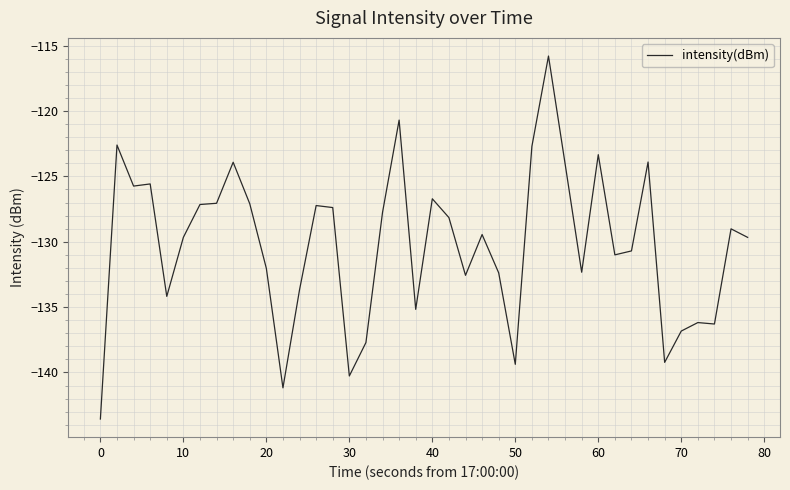

What is the greatest value displayed?

-115.8